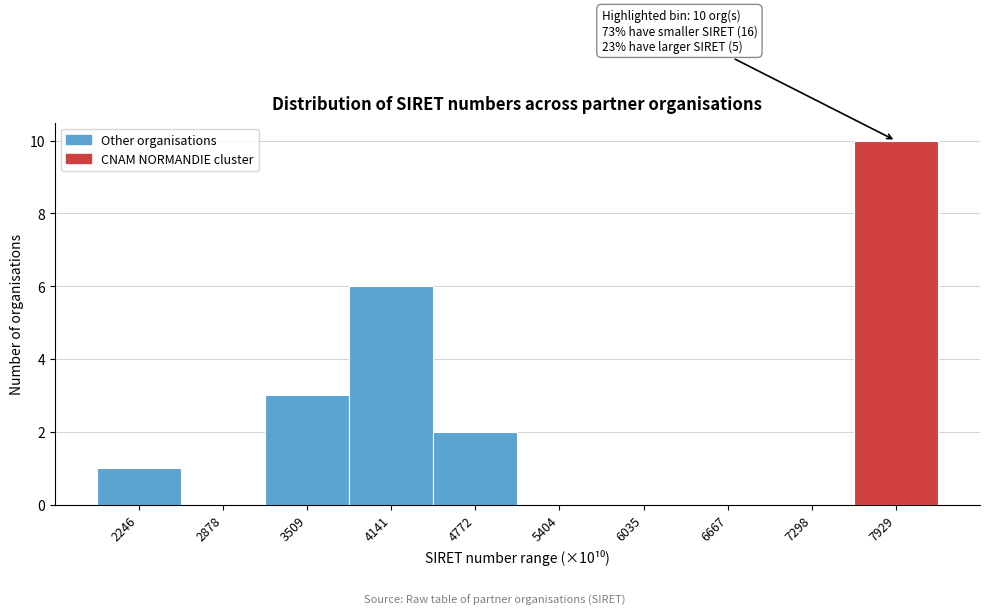

Reading left to right, extract all data points from this chart.

2246=1	2878=0	3509=3	4141=6	4772=2	5404=0	6035=0	6667=0	7298=0	7929=10